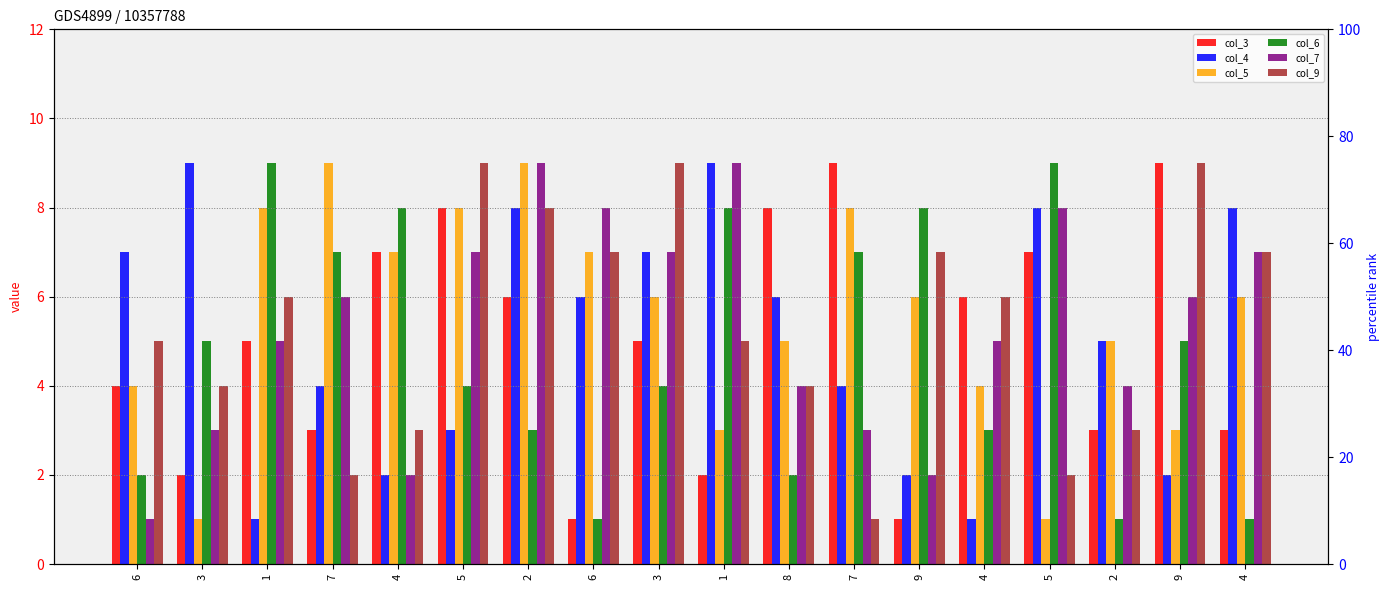

At which category does the chart reach its minimum across all series?

6